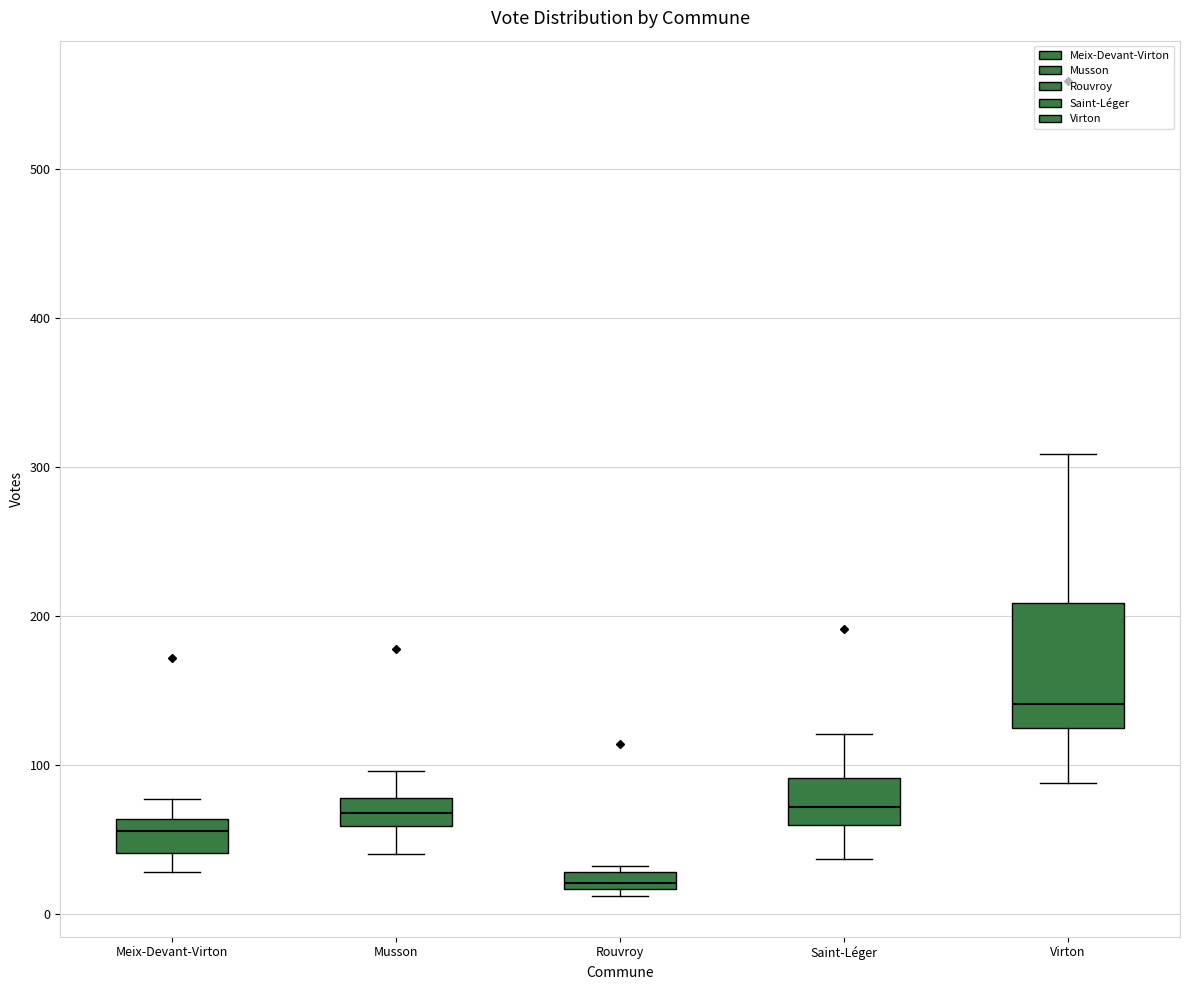

Which box has the highest median line?

Virton